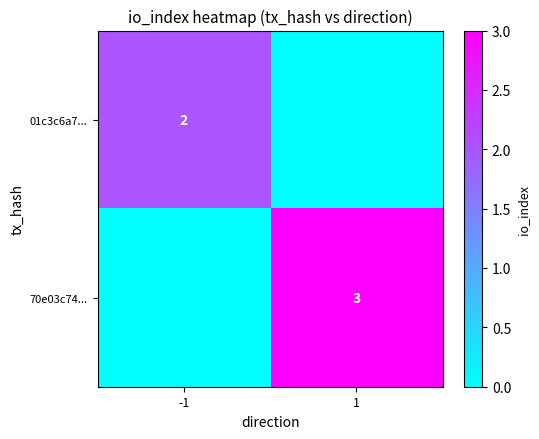

What is the total value across all series at 1?

3